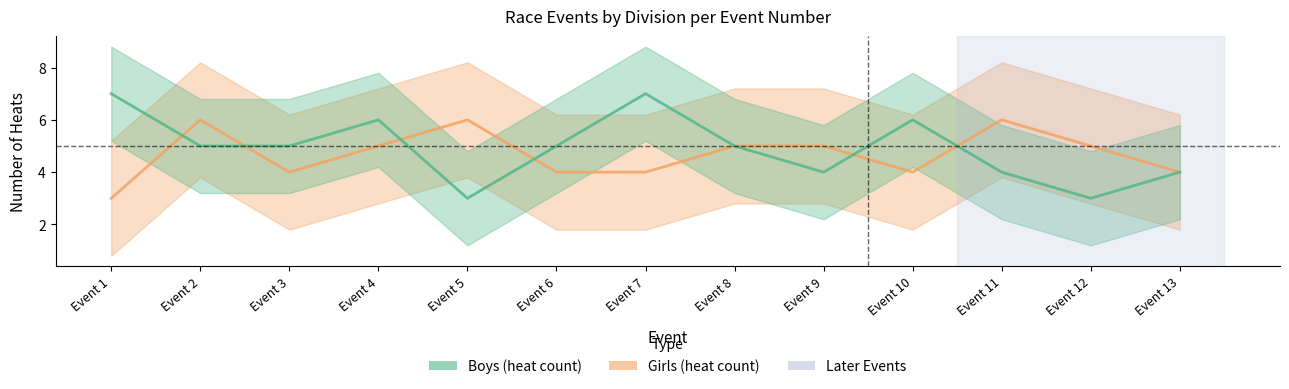

List the series in order of their overall mean, highest first.

Boys, Girls